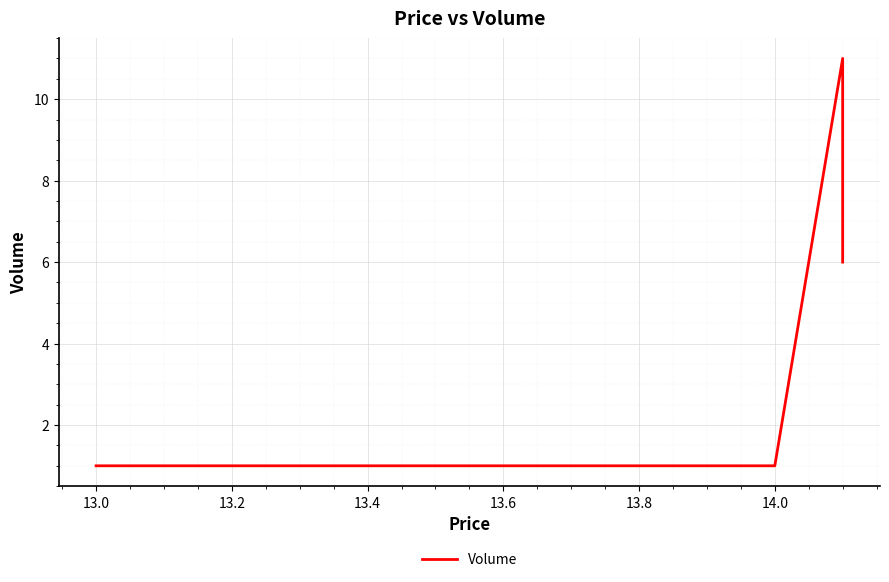

Reading left to right, what are all the values shown in this chart?

1	1	1	11	6